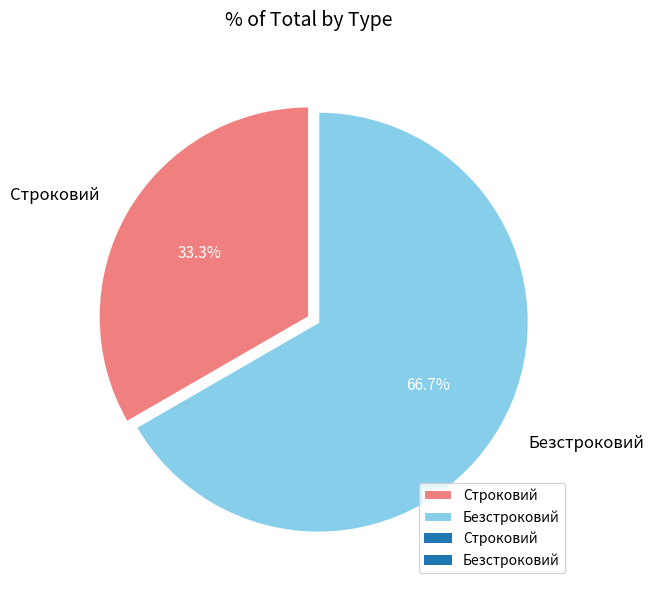

Which has a higher value, Безстроковий or Строковий?

Безстроковий